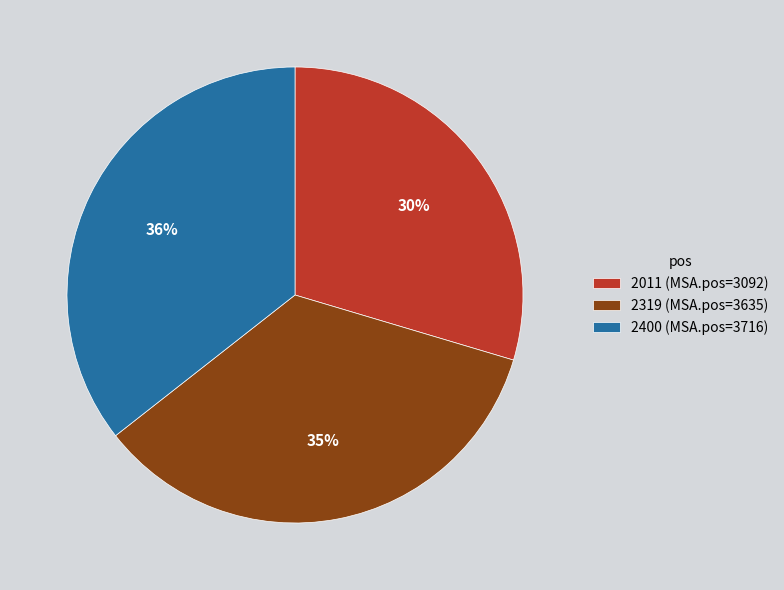

Is it true that 2319 is 20% of the pie?

False